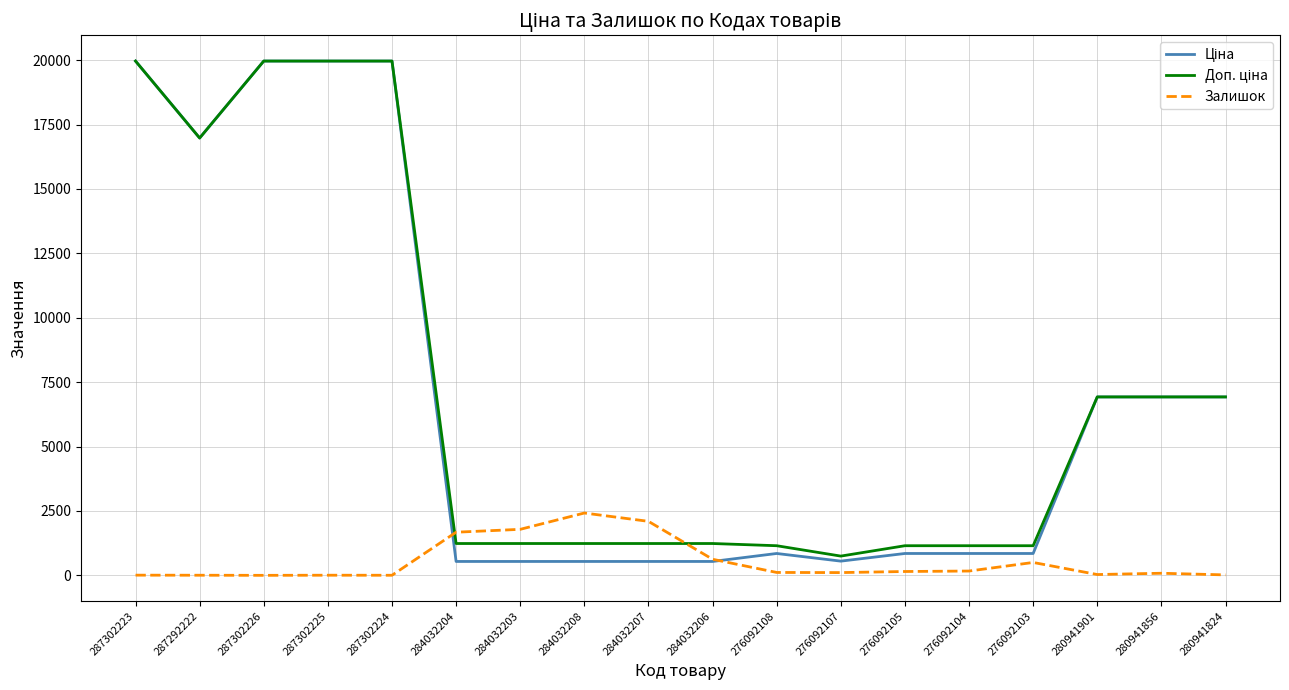

What is the total value across all series at 284032207?

3870.4